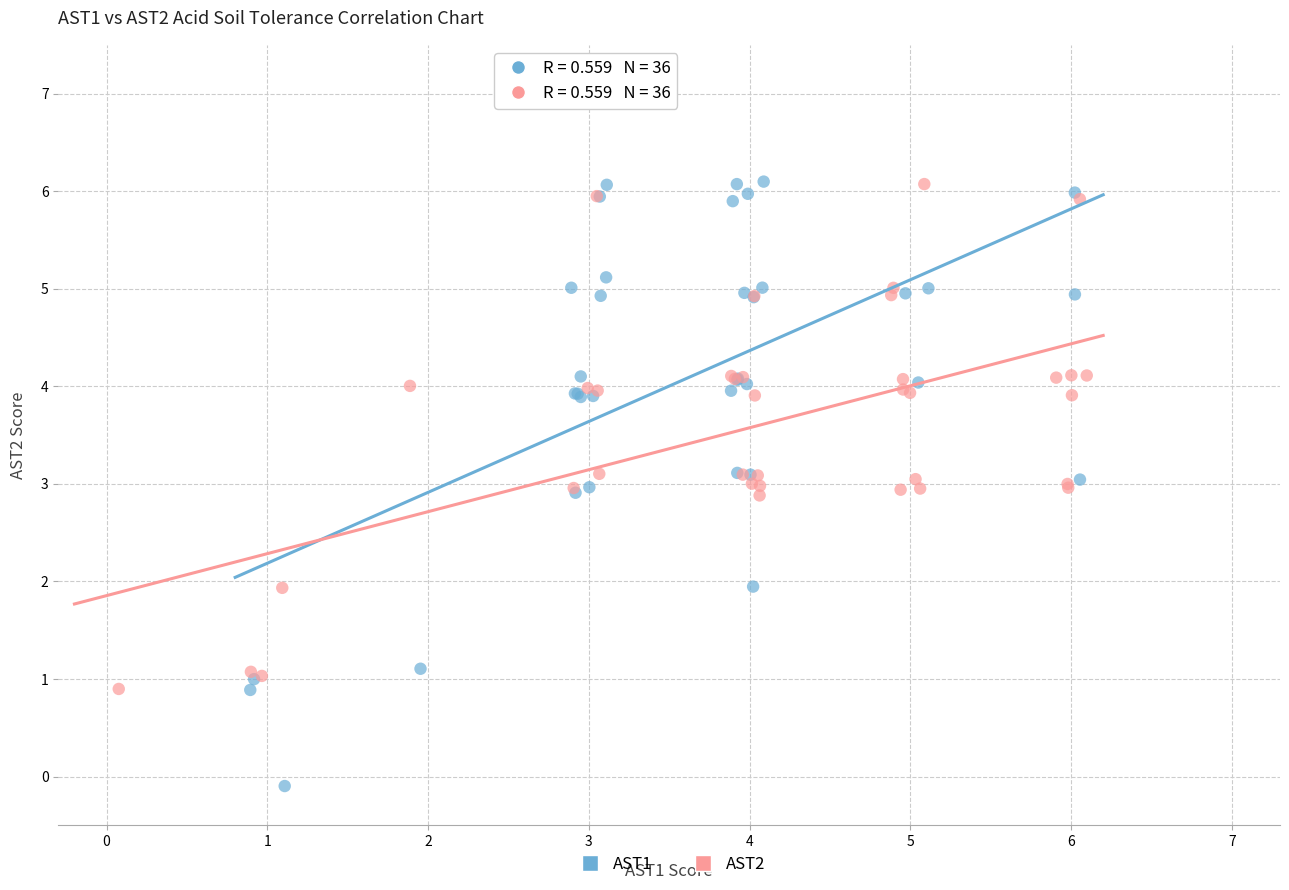

Which series reaches the minimum Y coordinate?

AST1